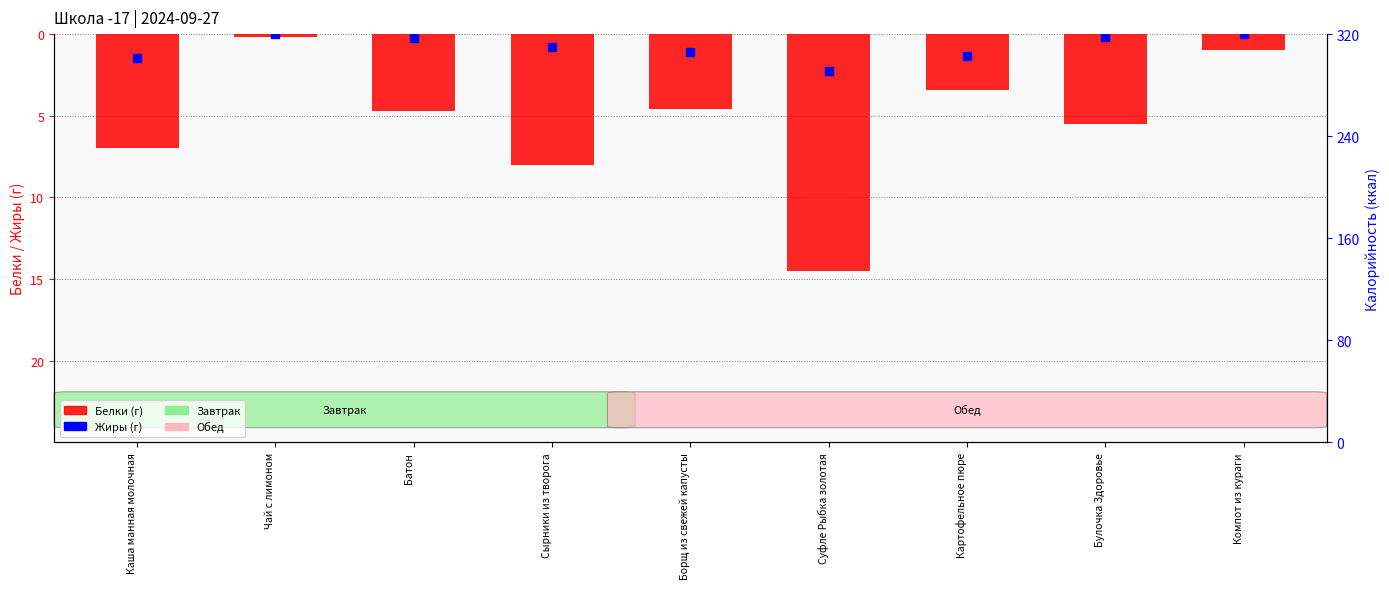

What is the total value across all series at Чай с лимоном?

-0.2